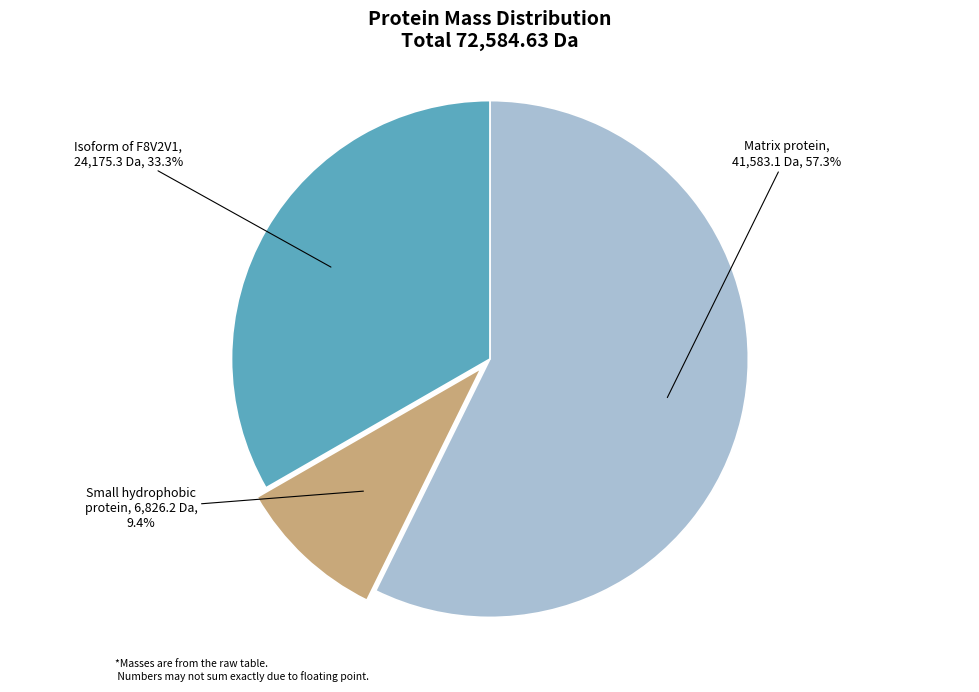

Count the number of slices in the pie.

3